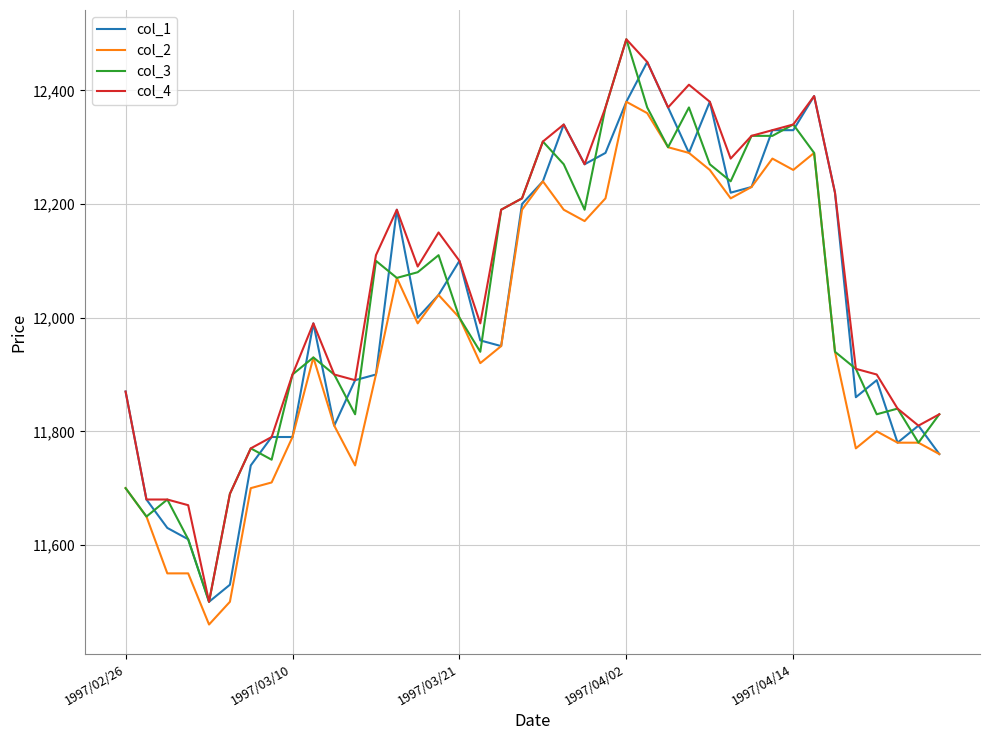

Does the chart have visible grid lines?

Yes